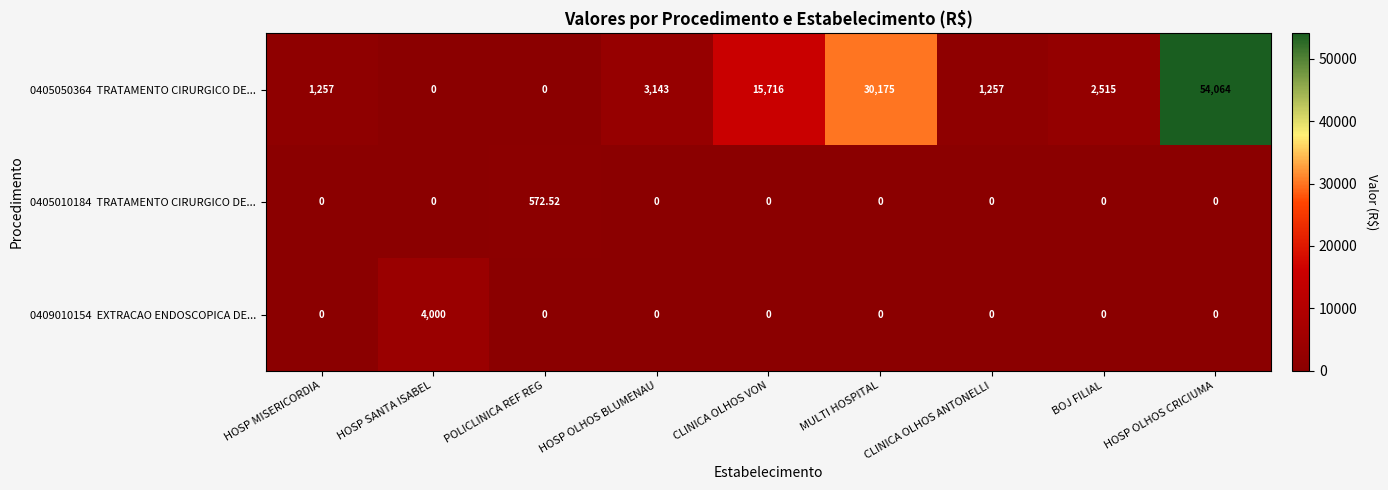

Count the number of categories in the chart.

9